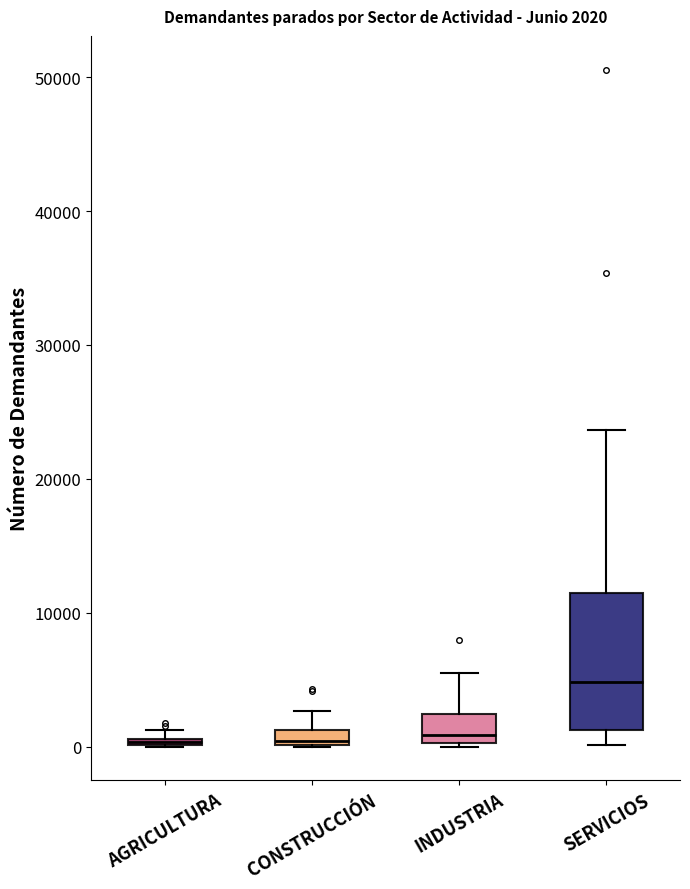

Which box is the tallest, from its lower edge to its upper edge?

SERVICIOS